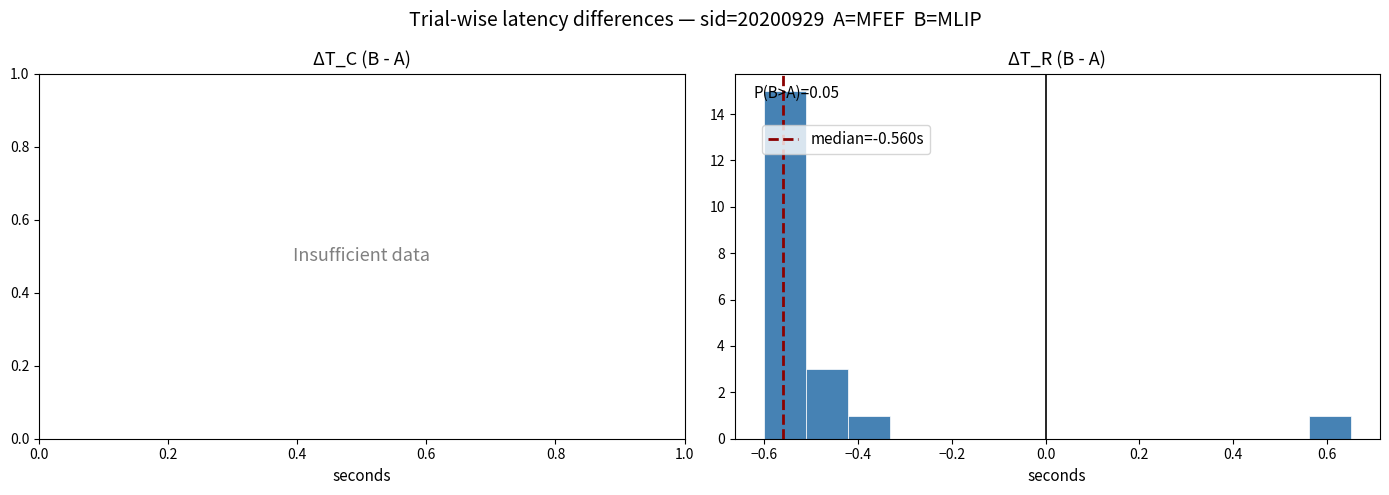

Which range on the x-axis has the tallest bar?

-0.60 to -0.52